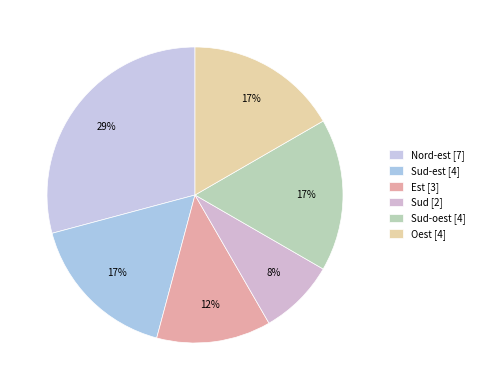

How many segments does this pie chart have?

6